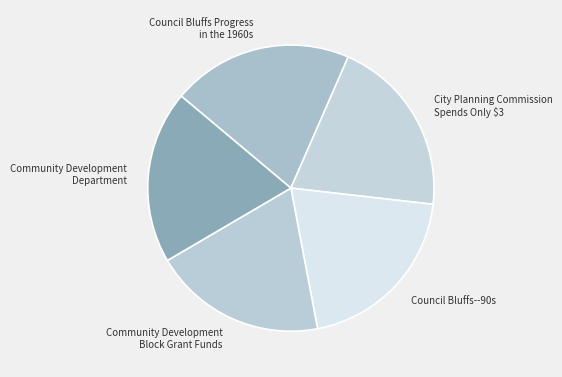

Does Community Development Block Grant Funds represent more than half of the total?

No